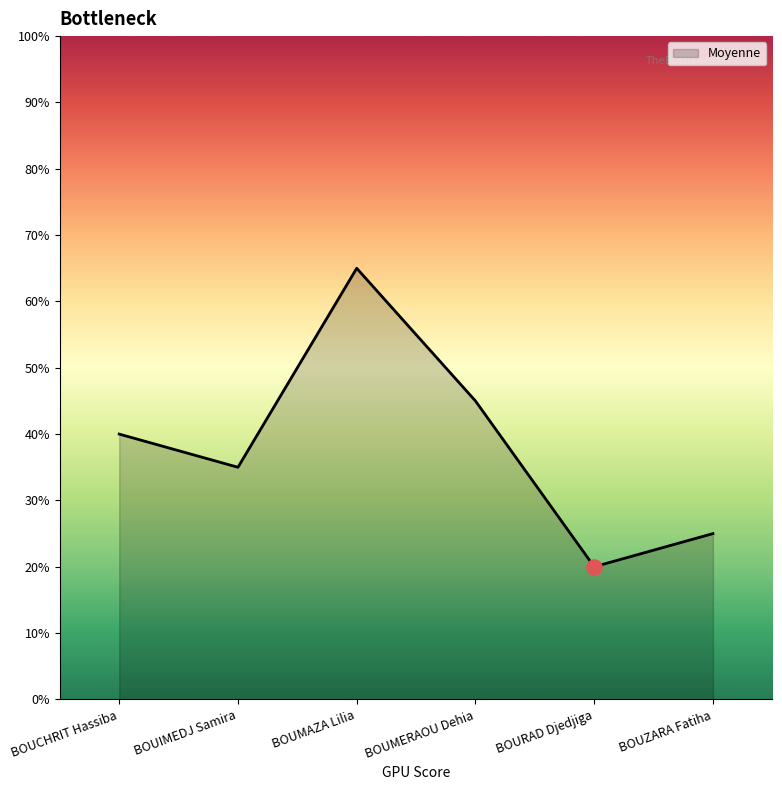

Which has a higher value, BOUMAZA Lilia or BOUZARA Fatiha?

BOUMAZA Lilia